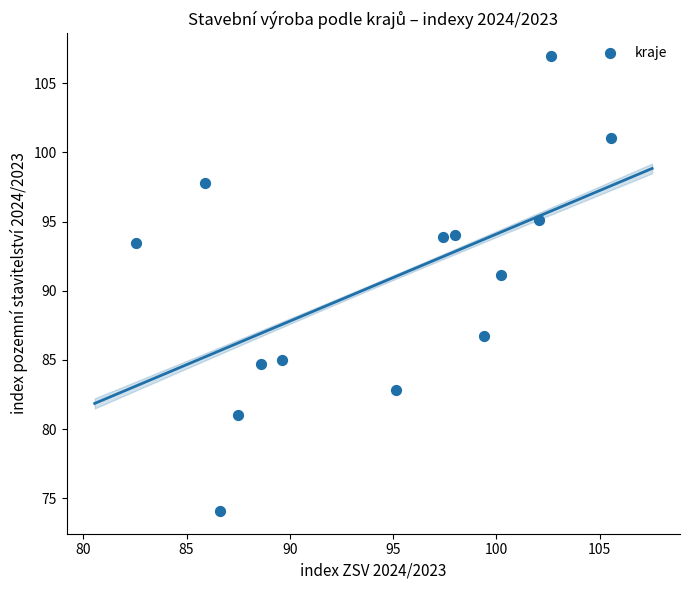

What Y value in the scatter plot is closest to 90?

91.2